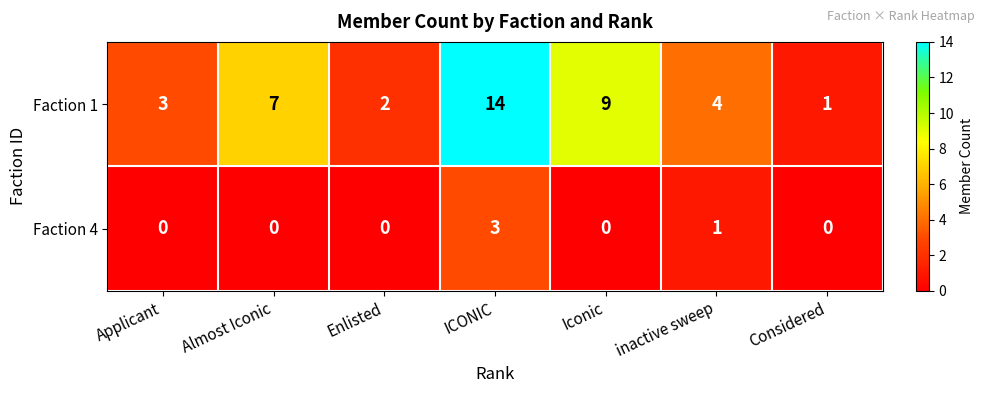

Is it true that Faction 4 equals 5 at ICONIC?

False